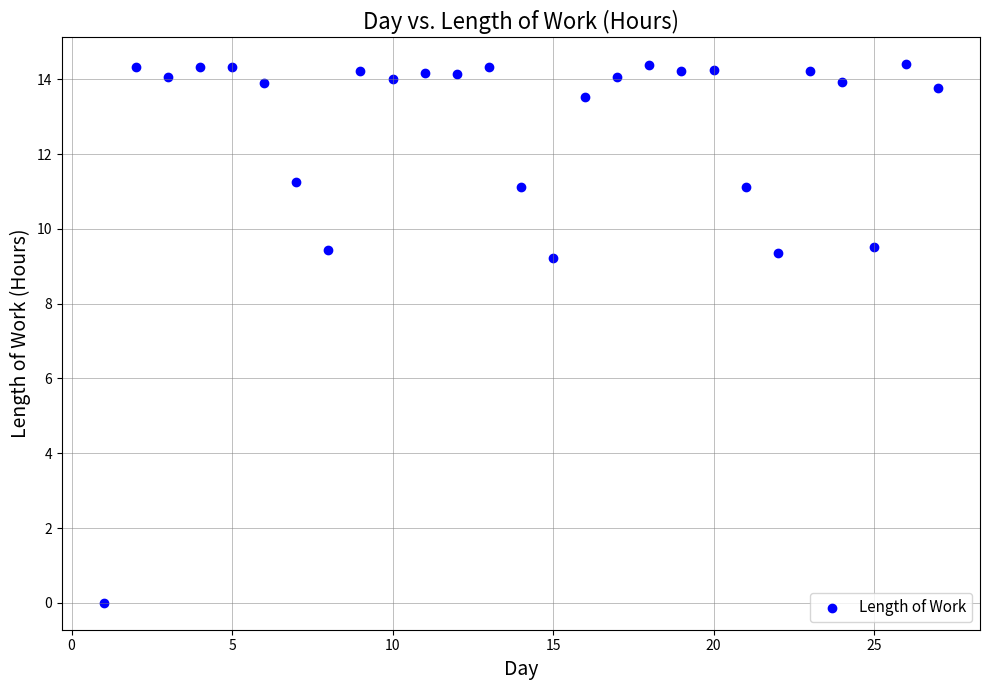

What is the range of Y values (max minus min)?

14.4